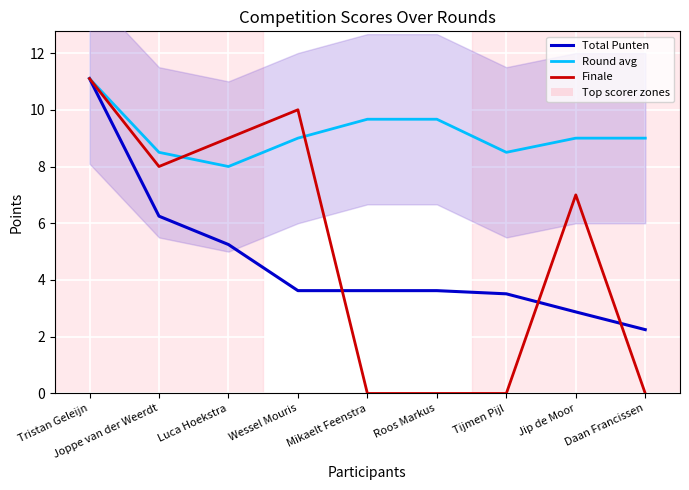

What is the total value across all series at Luca Hoekstra?

22.2